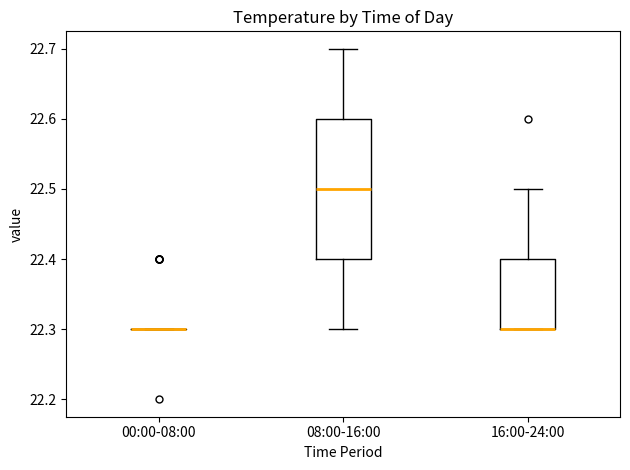

Where does the upper whisker of the box for 16:00-24:00 end on the y-axis? The values are not printed on the chart, so give them approximately, as read against the axis.

22.5